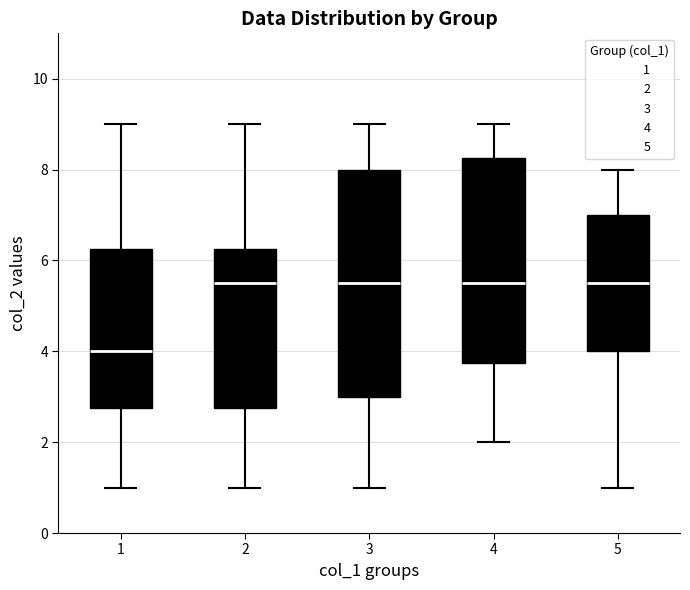

Where is the lower edge of the box at x = 4 on the y-axis? The values are not printed on the chart, so give them approximately, as read against the axis.

3.8